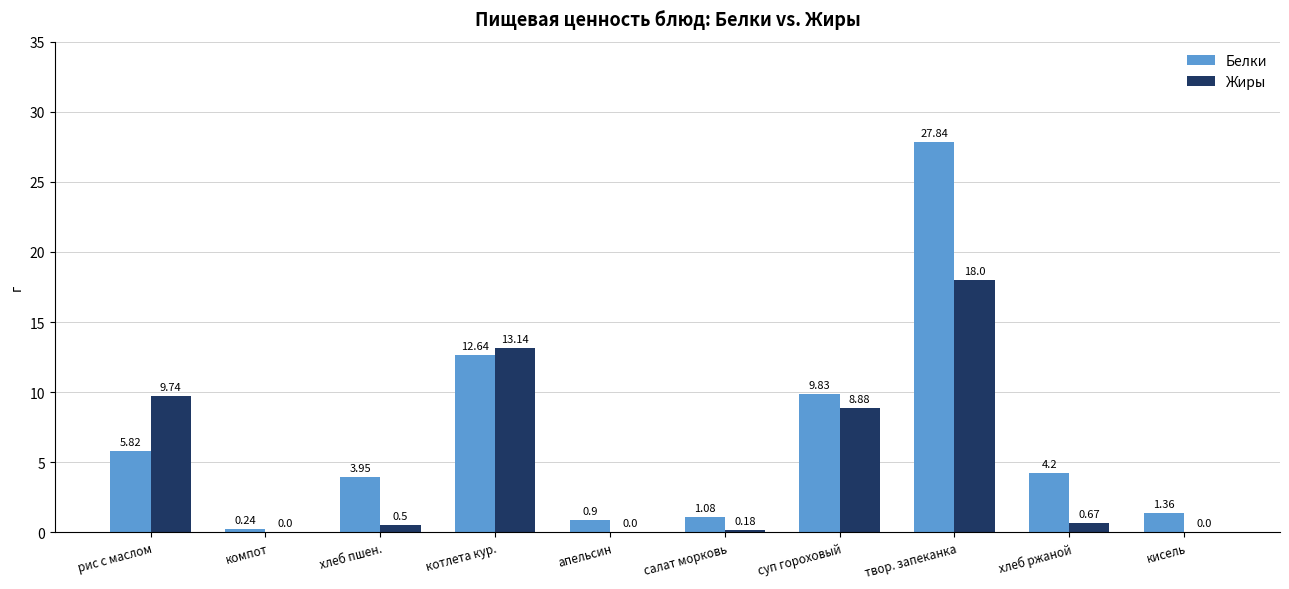

Is the value of Белки at кисель greater than the value of Жиры at салат морковь?

Yes